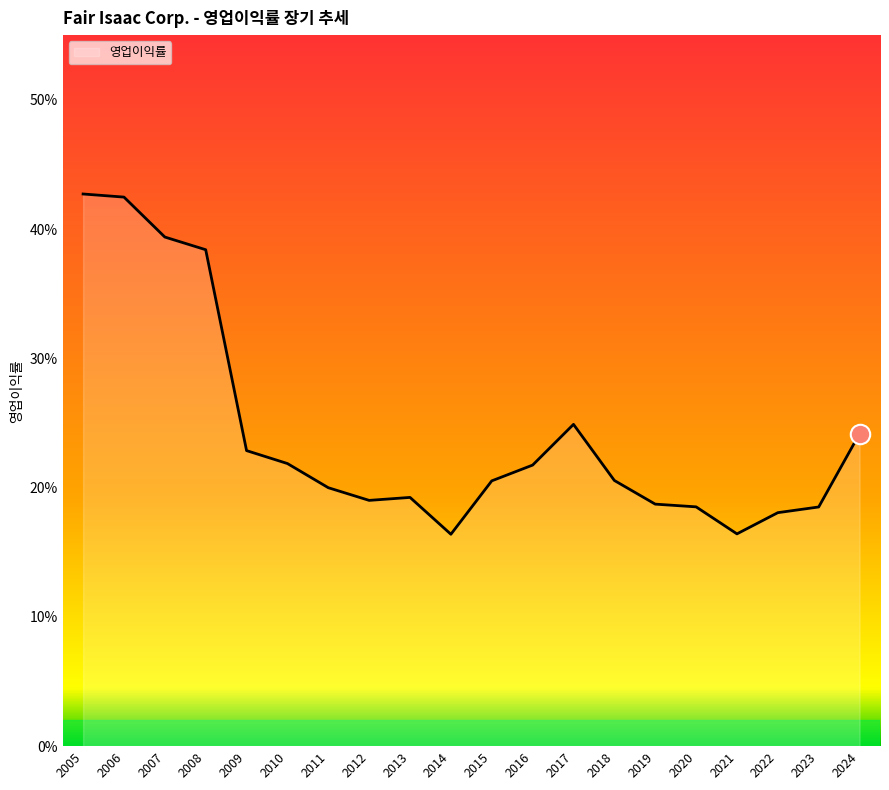

How many values are between 0 and 1?

20